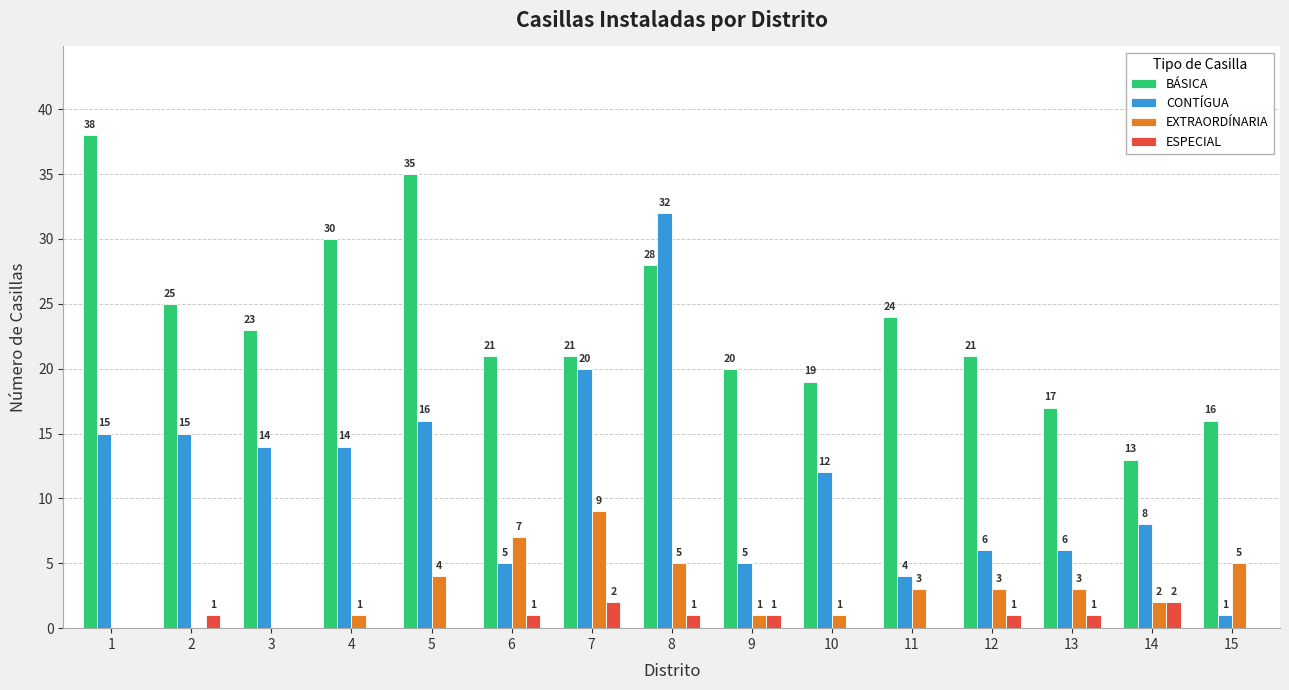

Where is EXTRAORDÍNARIA nearest to the value 4?

5